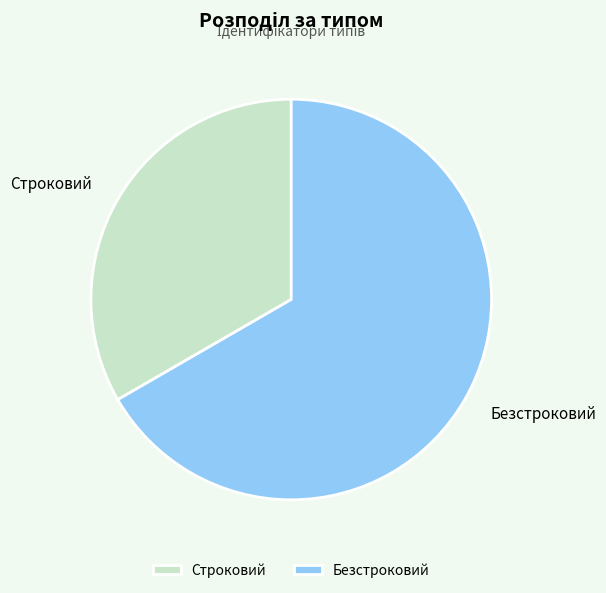

How many segments does this pie chart have?

2